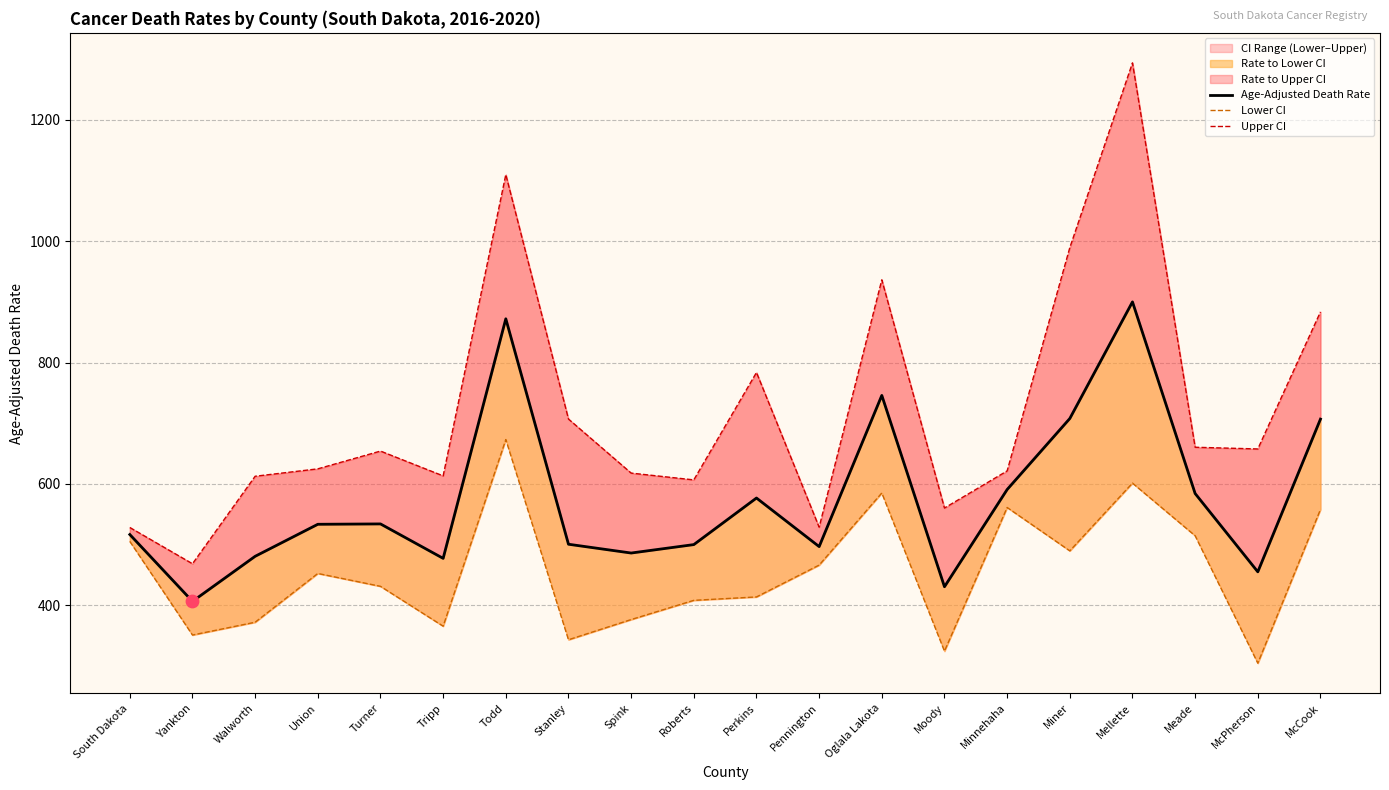

Is the value of Lower CI at Perkins greater than the value of Upper CI at Todd?

No